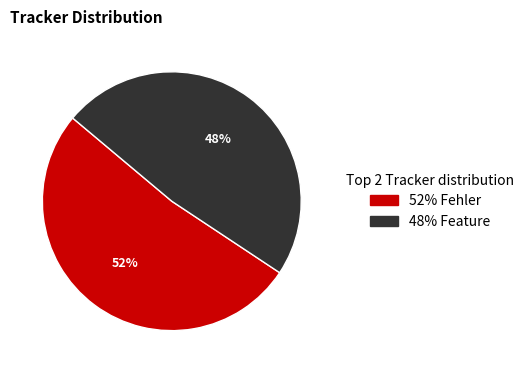

Does any single category account for the majority?

Yes